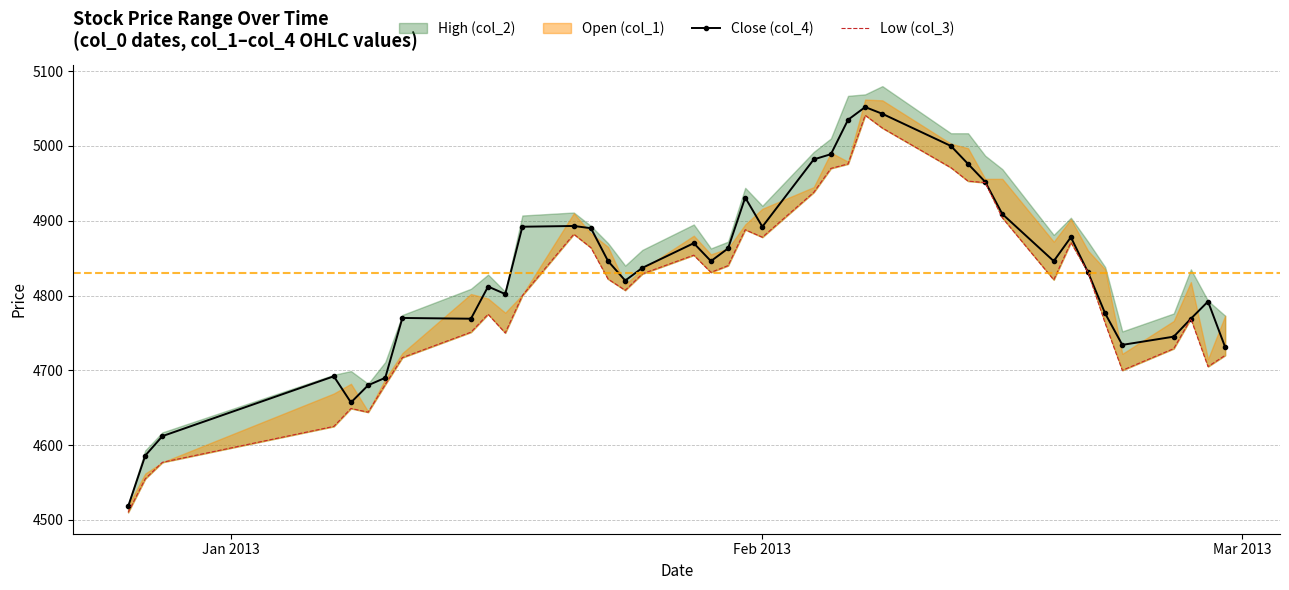

What is the value of the Close (col_4) point at the 25th from the left?

5035